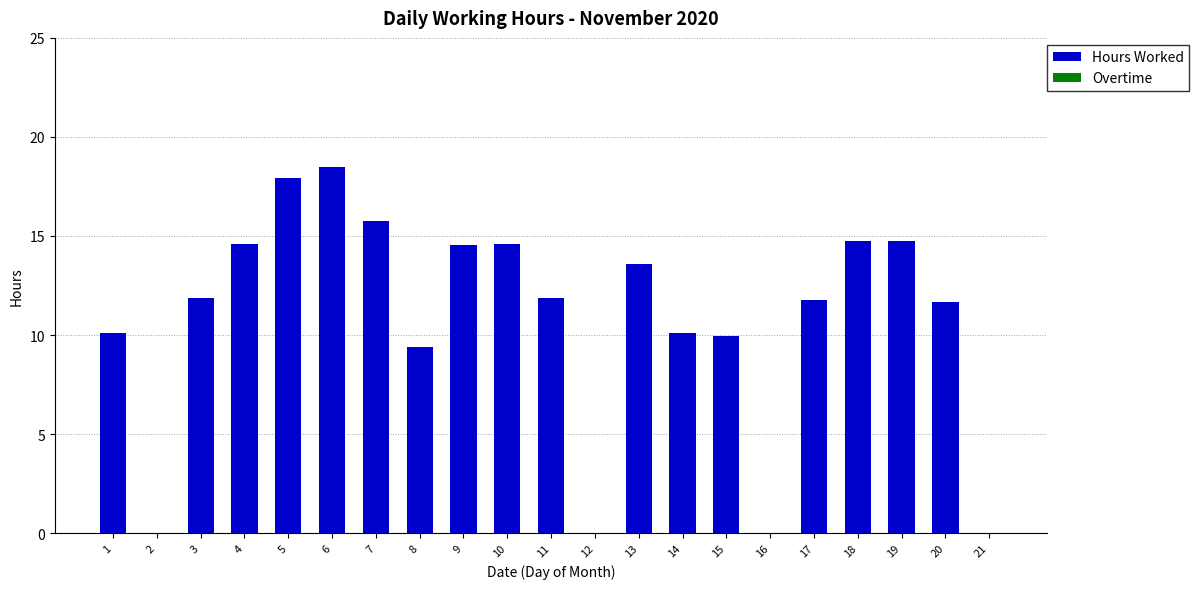

Is it true that the value at 7 is 27.9?

False